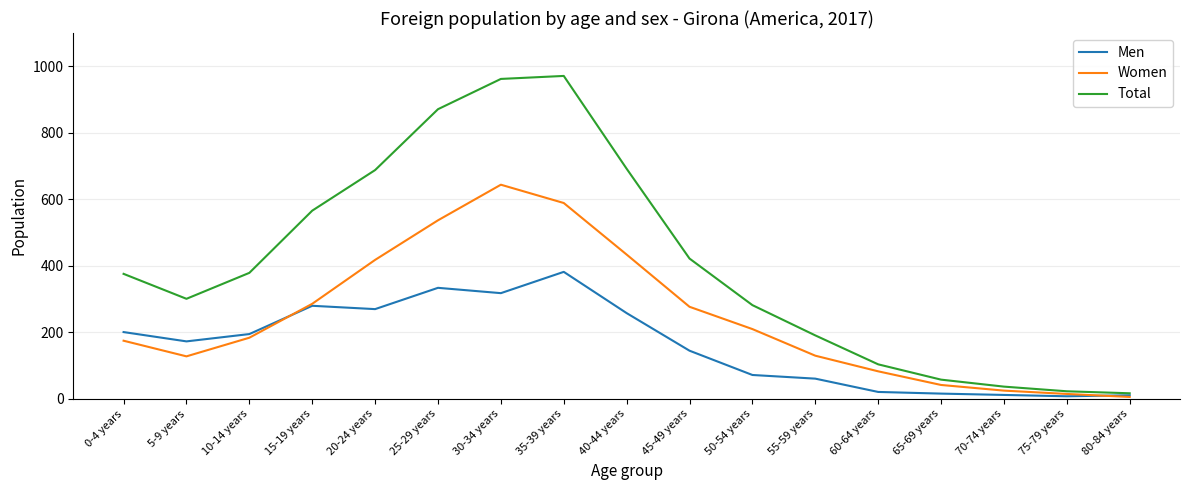

What is the approximate value of Total at 25-29 years?

871